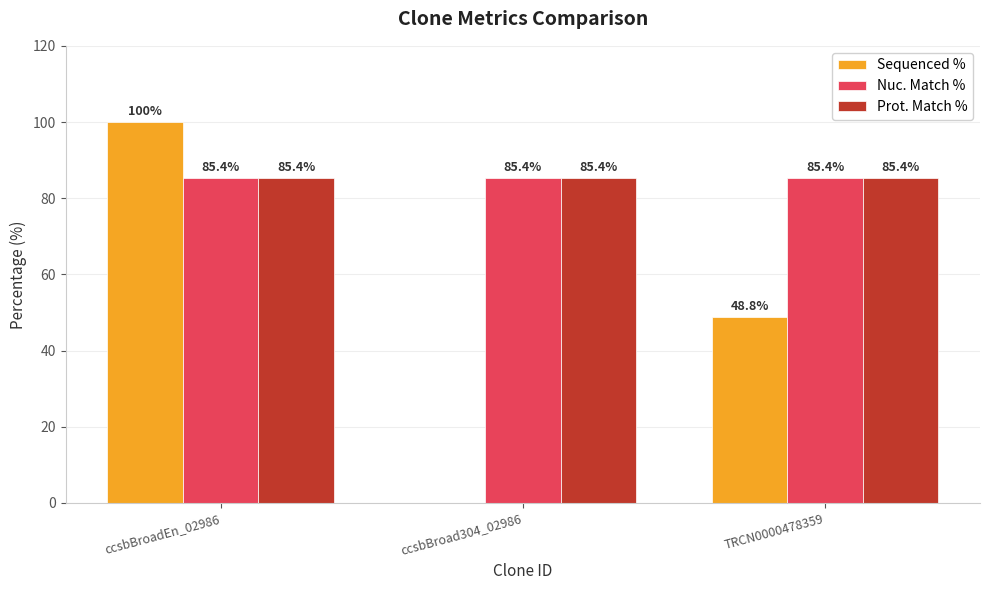

Where is Sequenced % nearest to the value 50?

TRCN0000478359